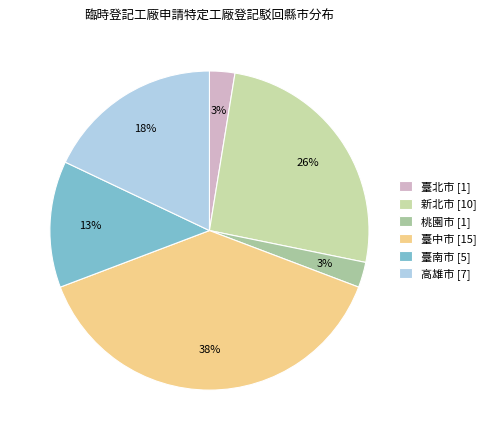

To the nearest percent, what is the average slice percentage?

17%